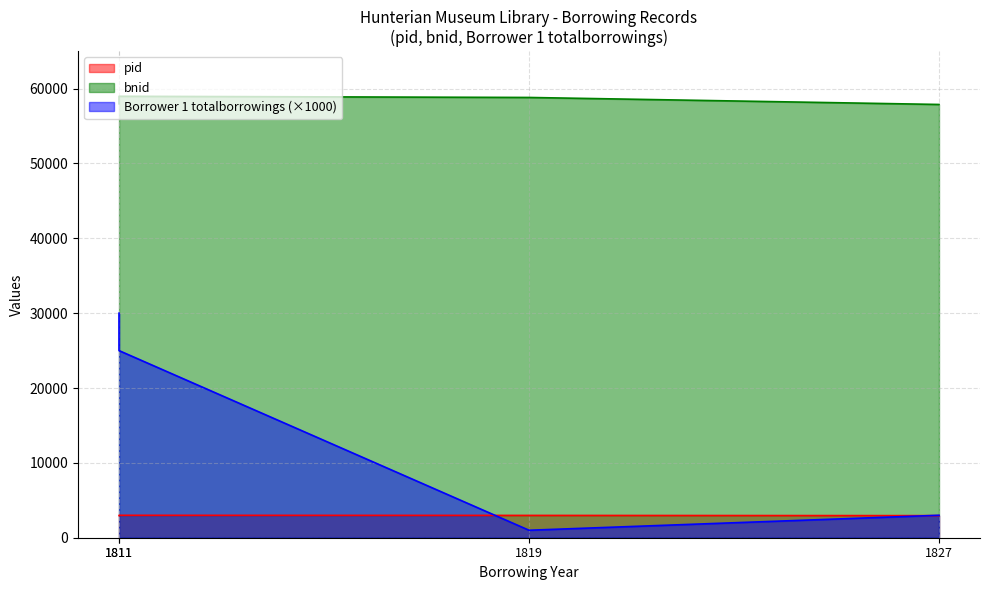

True or false: pid and bnid intersect in this chart.

False